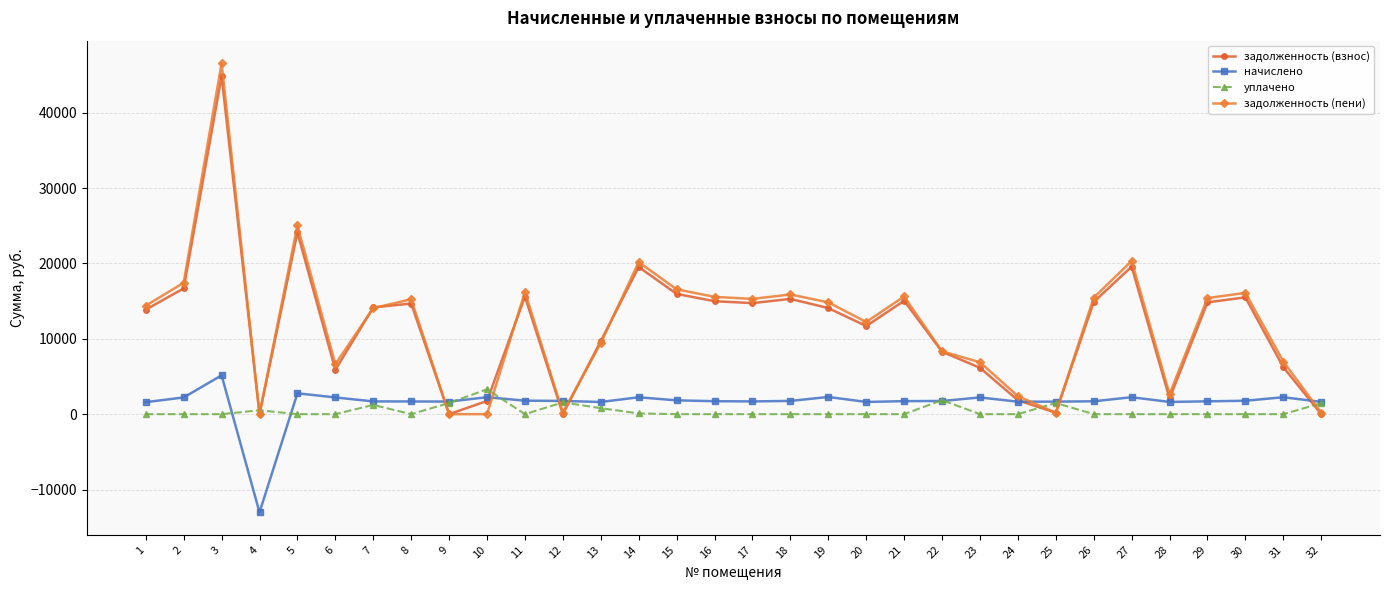

What is the smallest value displayed?

-13032.1